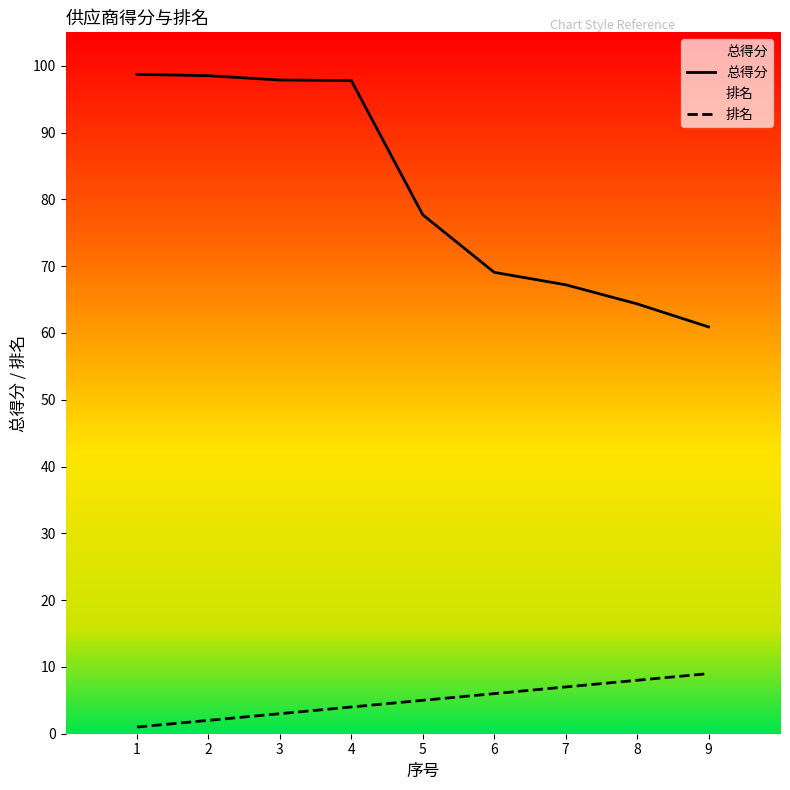

True or false: 总得分 has more than 1 points higher than both neighbors.

False